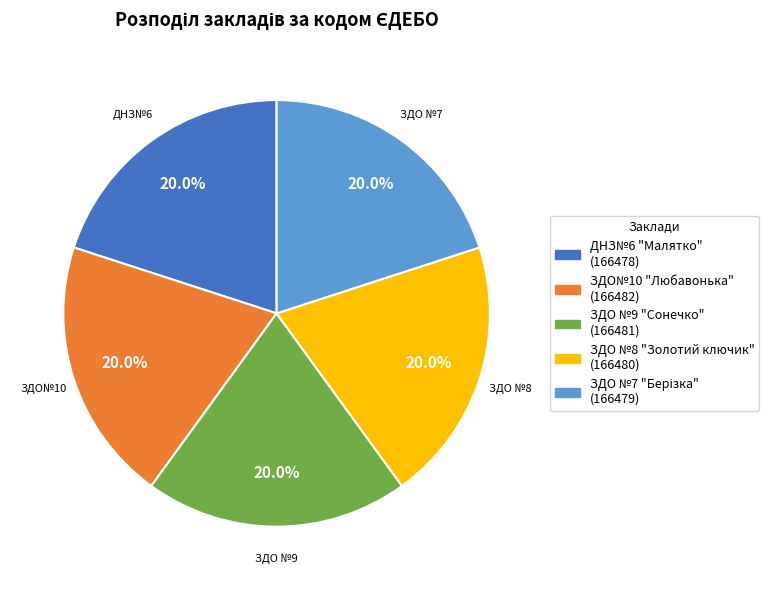

Does any single category account for the majority?

No